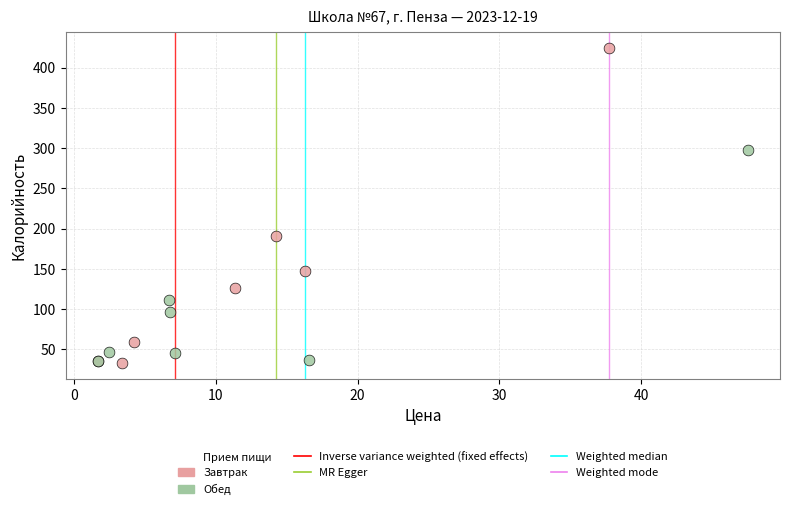

Which series reaches the maximum Y coordinate?

Завтрак